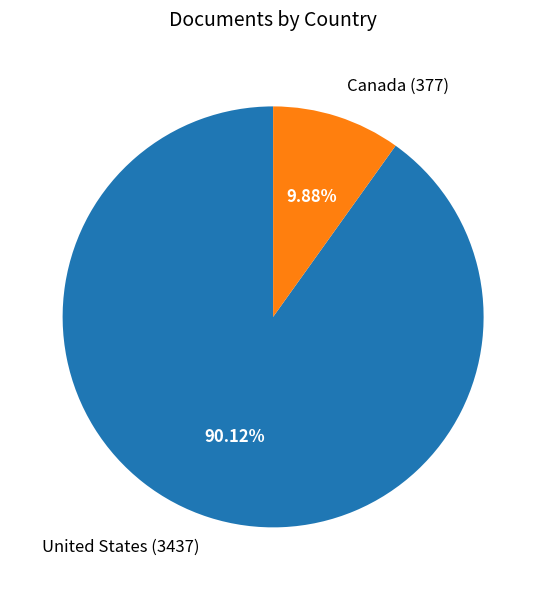

Approximately how many times larger is the value at United States compared to Canada?

9.1